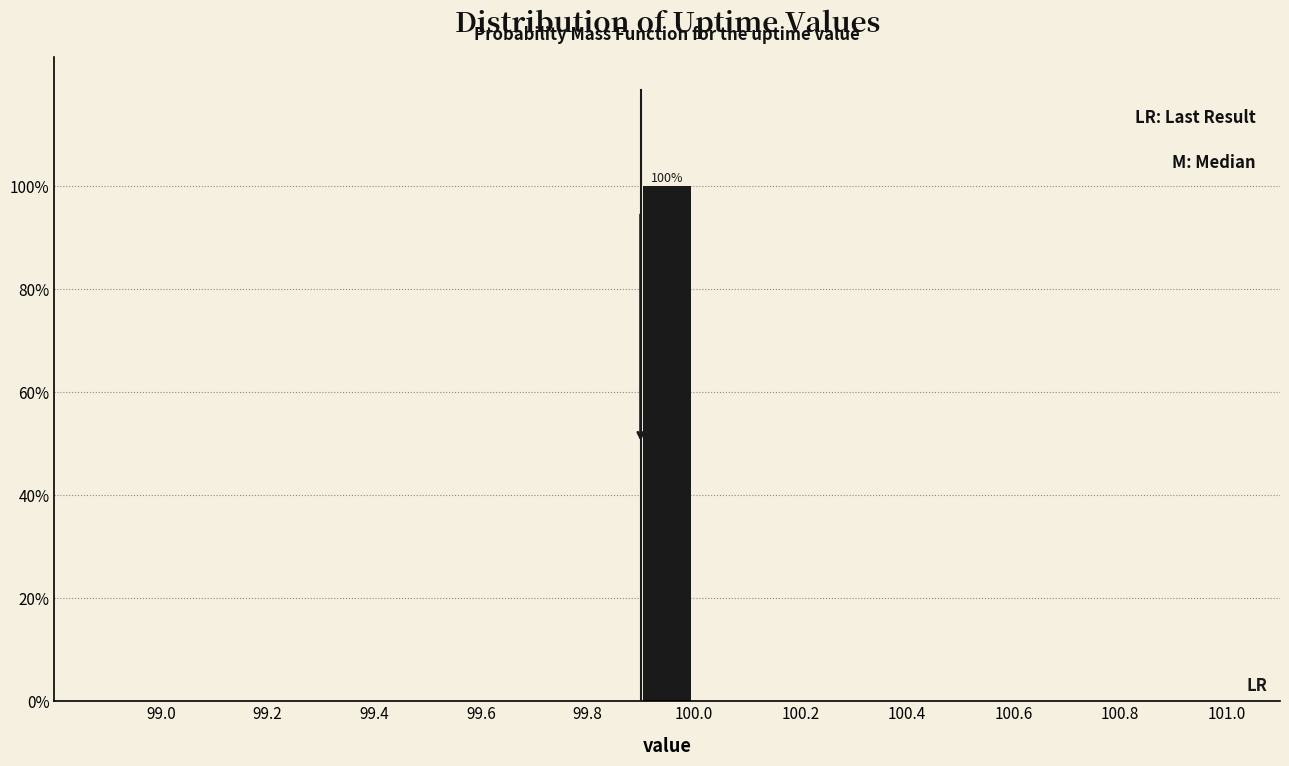

Which range on the x-axis has the tallest bar?

99.9 to 100.0